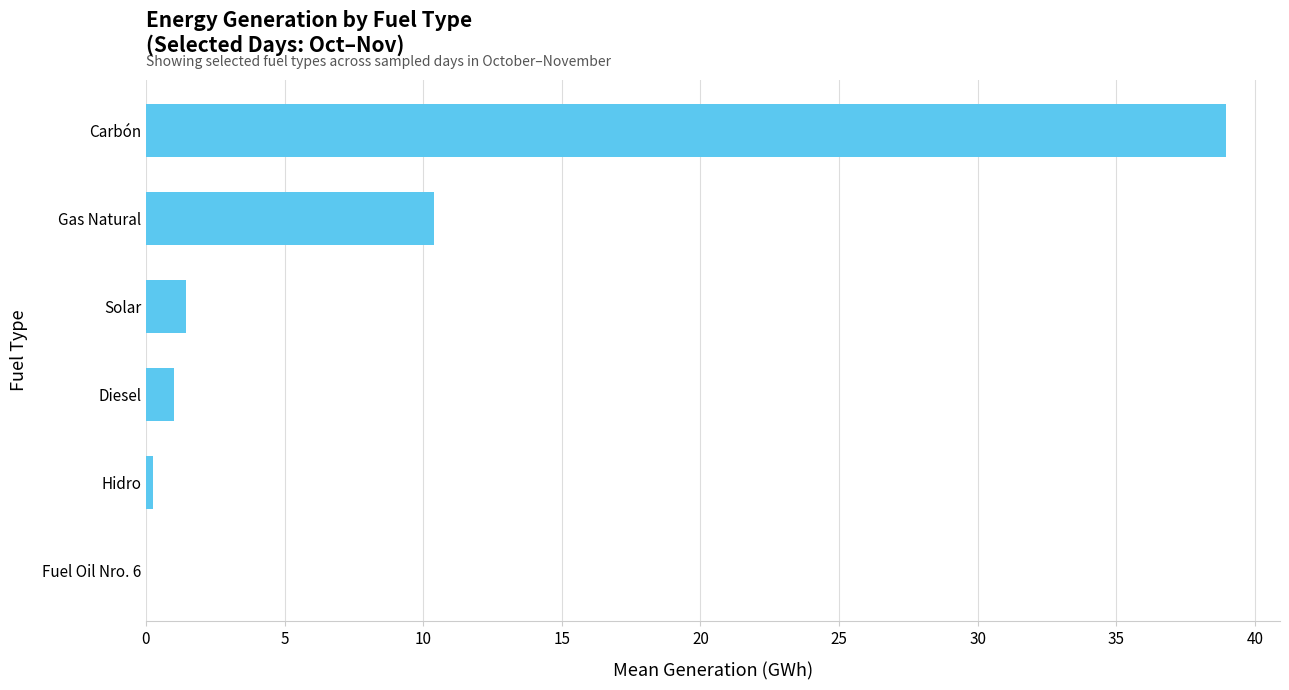

Which category has the highest value across all series?

Carbón